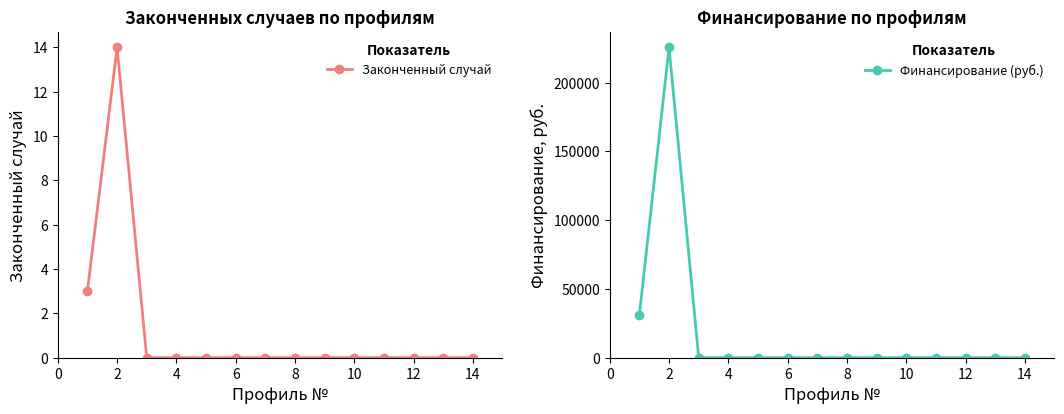

Does the chart display data point markers on the line(s)?

Yes